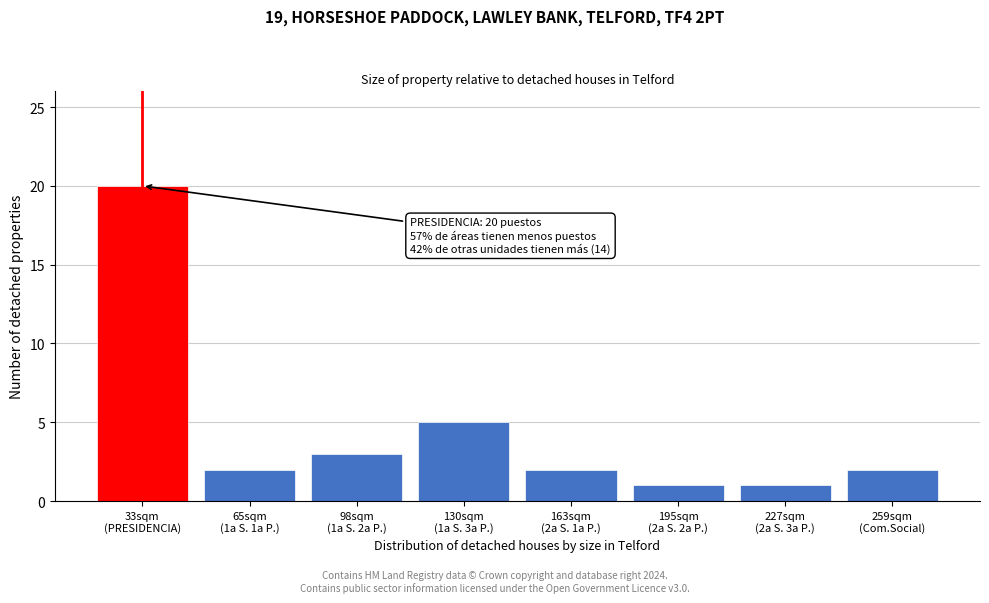

Reading right to left, extract all data points from this chart.

2	1	1	2	5	3	2	20